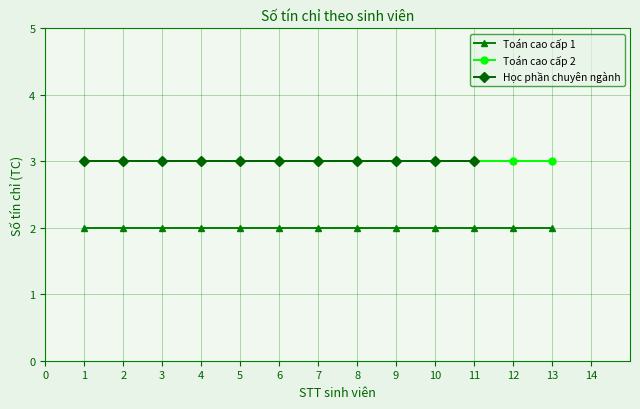

What is the highest value of the Toán cao cấp 2 series?

3